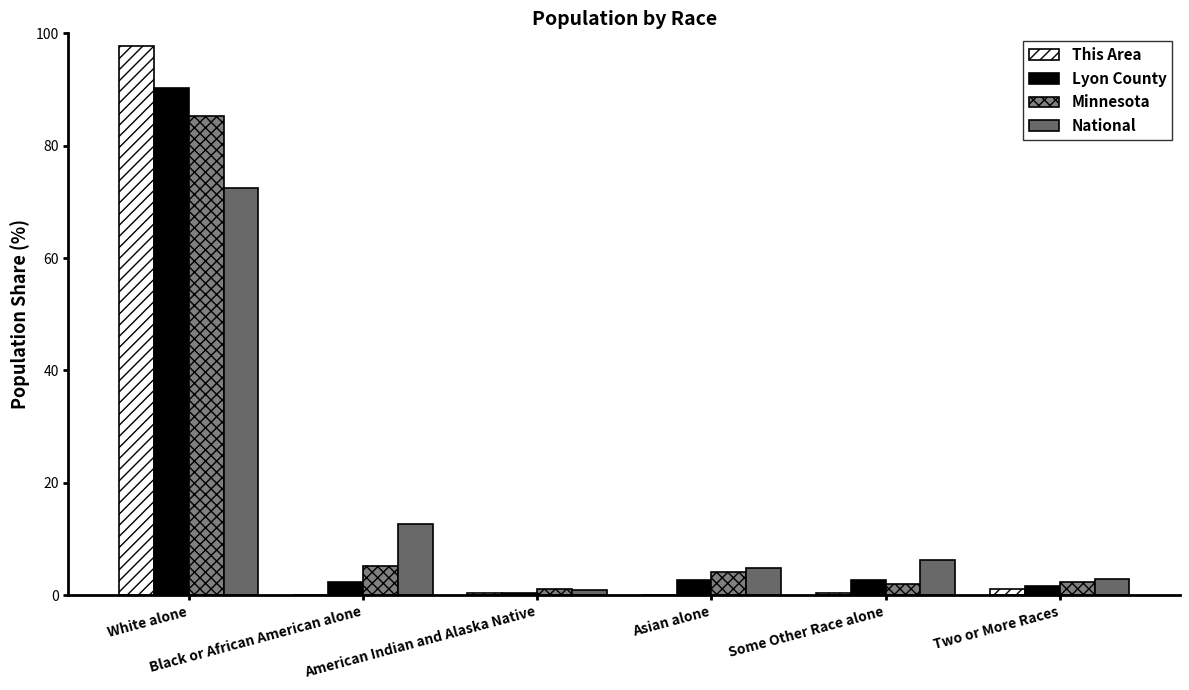

Is it true that Minnesota equals 4.0 at Asian alone?

True